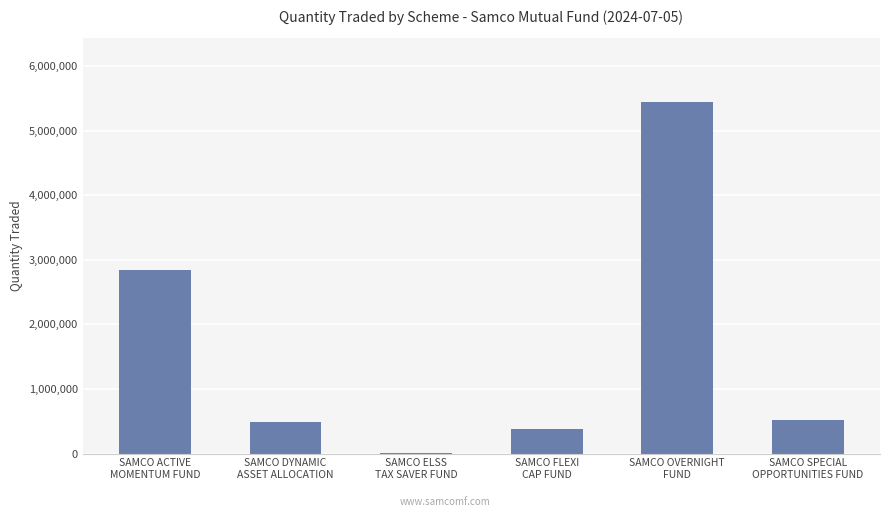

What is the sum of all values?

9695000